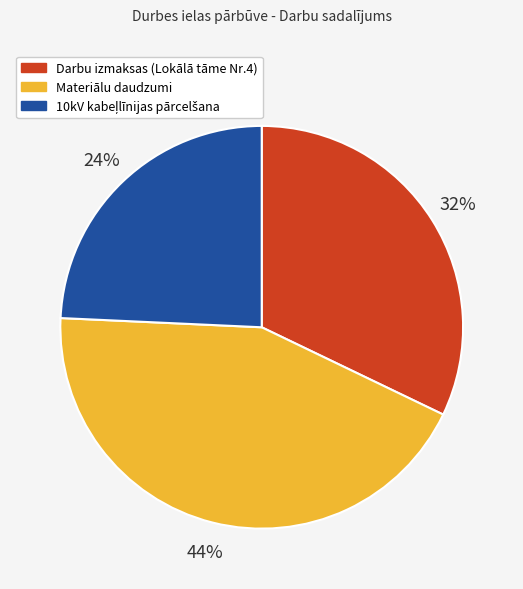

How many slices are in this pie chart?

3